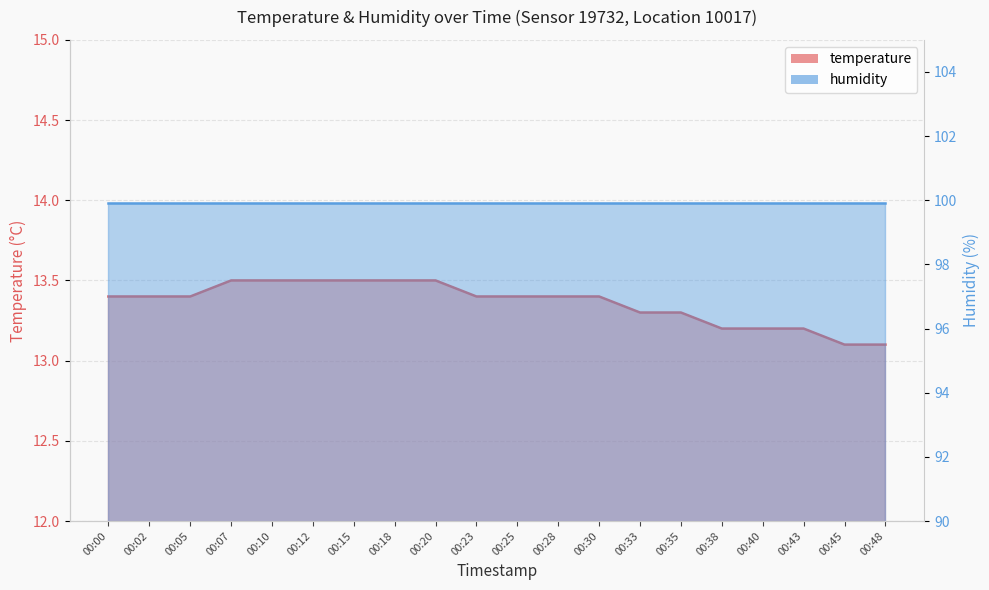

True or false: the data has more than 1 interior local peaks.

False